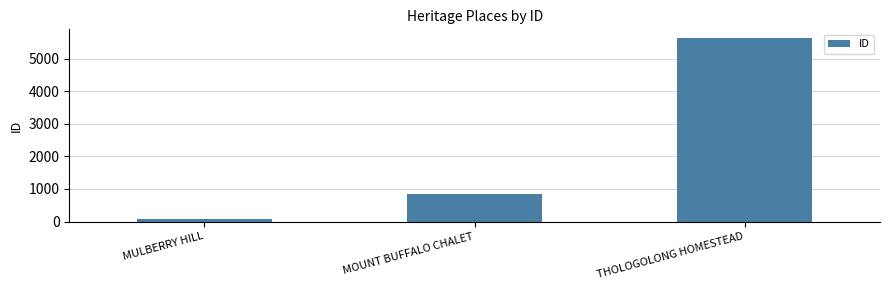

What is the label of the 2nd bar from the left?

MOUNT BUFFALO CHALET